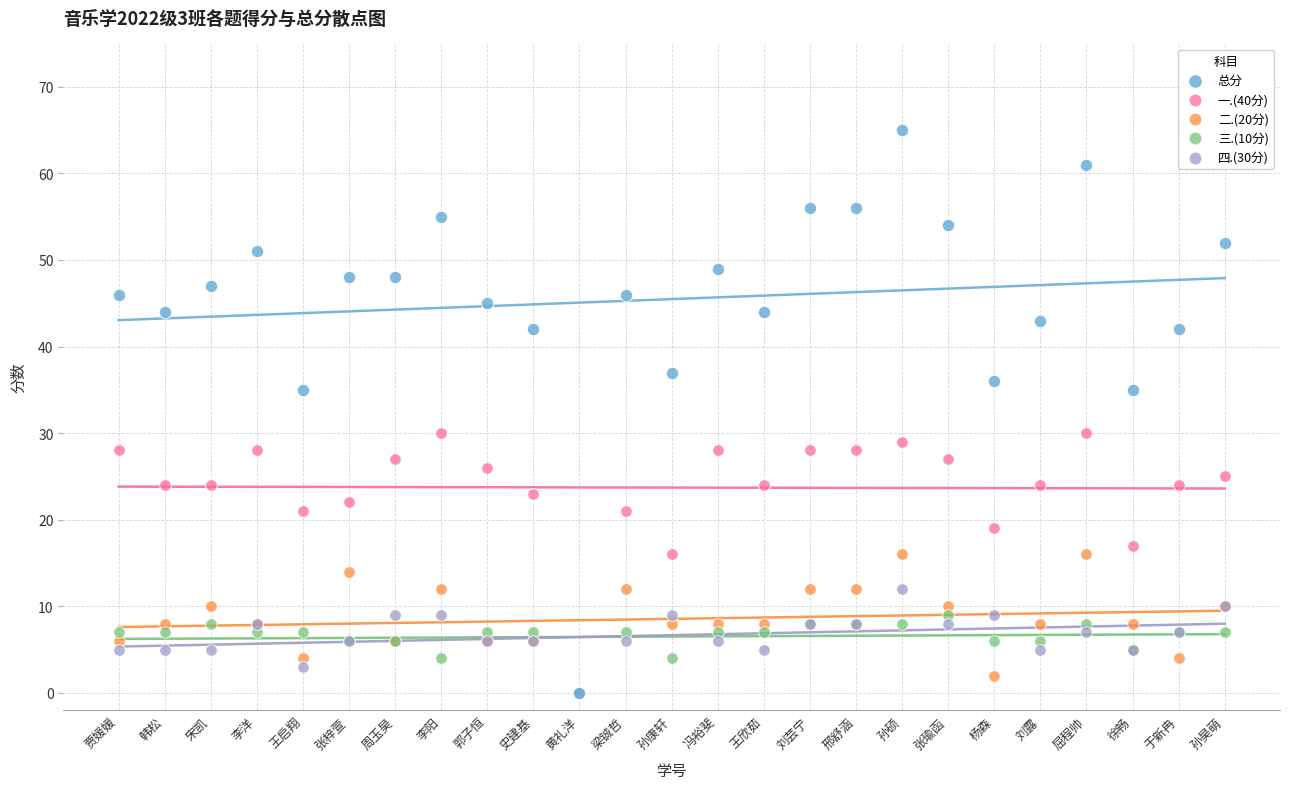

What are all the series names shown in the legend?

总分, 一.(40分), 二.(20分), 三.(10分), 四.(30分)